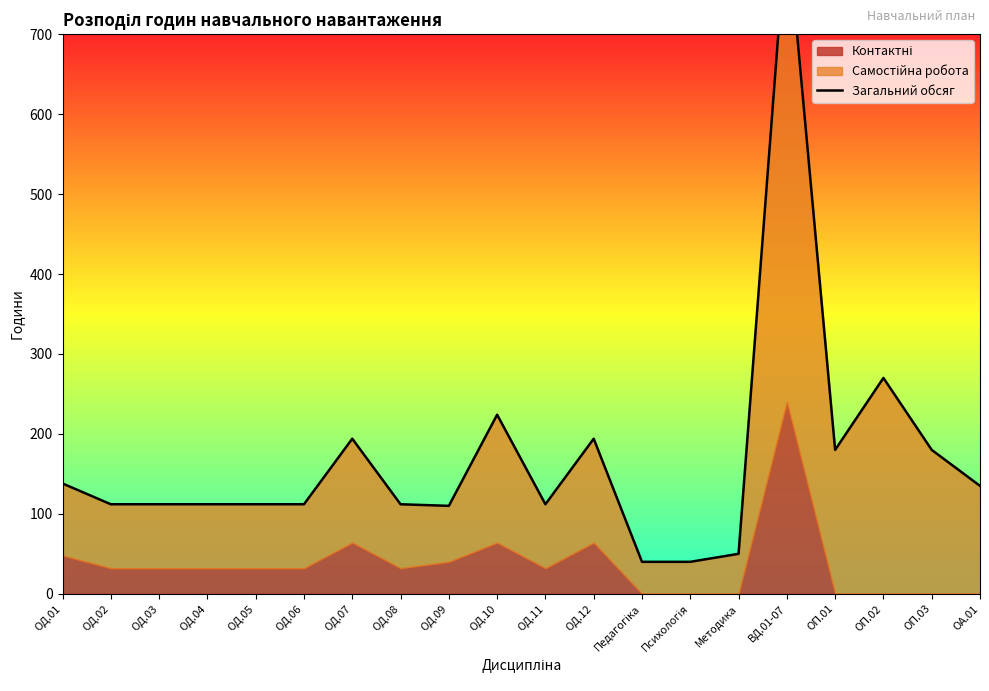

What is the change in value from ОД.07 to ОД.10?

+30